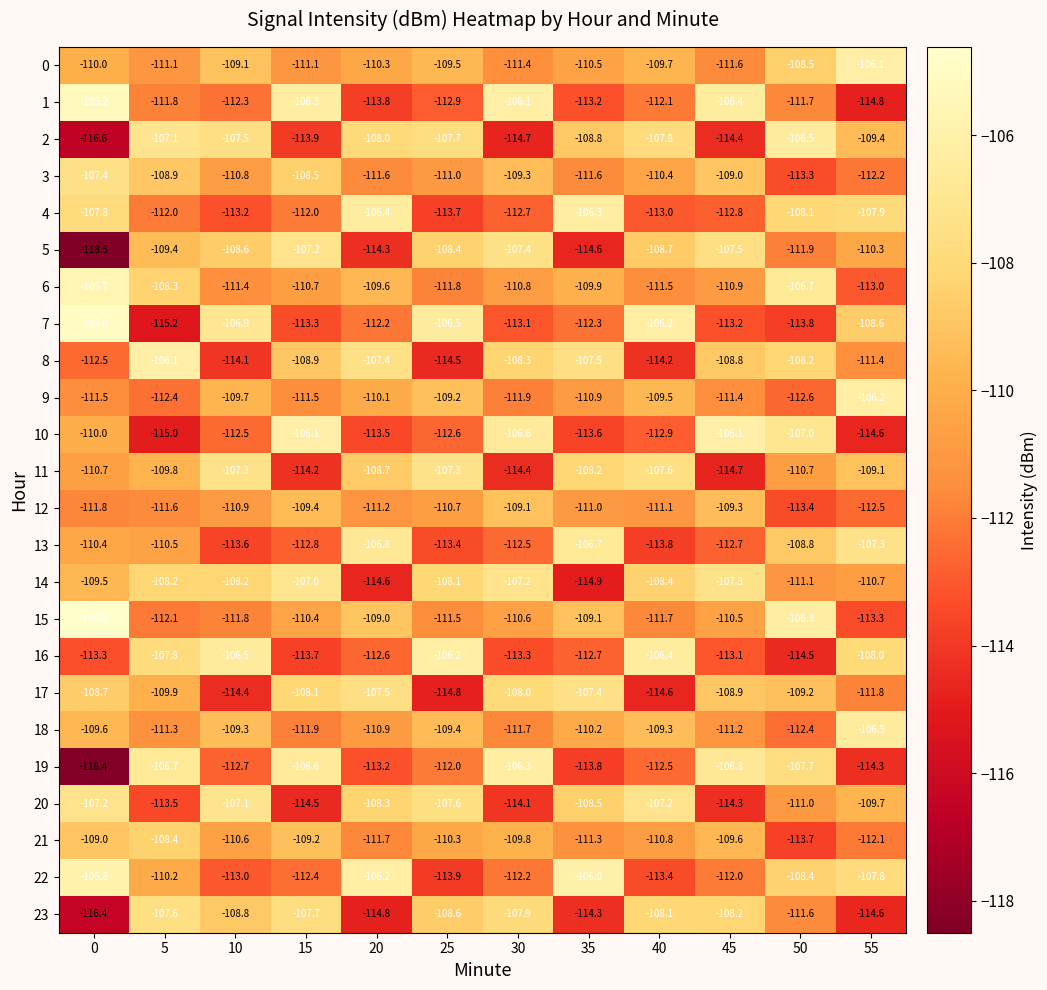

What is the sum of all 20 values?

-1323.0